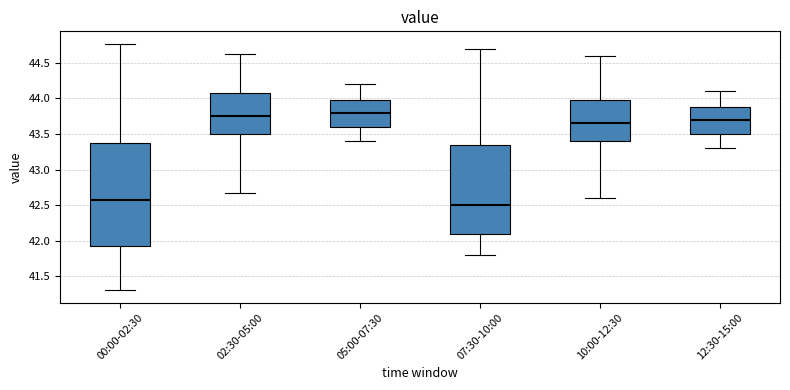

Reading left to right, read every box against the y-axis: the position of its median line, the range the box covers, and the ends of its whiskers. The values are not printed on the chart, so give them approximately, as read against the axis.

00:00-02:30: median 42.55, box 41.95 to 43.35, whiskers 41.30 to 44.75
02:30-05:00: median 43.75, box 43.50 to 44.10, whiskers 42.65 to 44.65
05:00-07:30: median 43.80, box 43.60 to 44.00, whiskers 43.40 to 44.20
07:30-10:00: median 42.50, box 42.10 to 43.35, whiskers 41.80 to 44.70
10:00-12:30: median 43.65, box 43.40 to 44.00, whiskers 42.60 to 44.60
12:30-15:00: median 43.70, box 43.50 to 43.90, whiskers 43.30 to 44.10